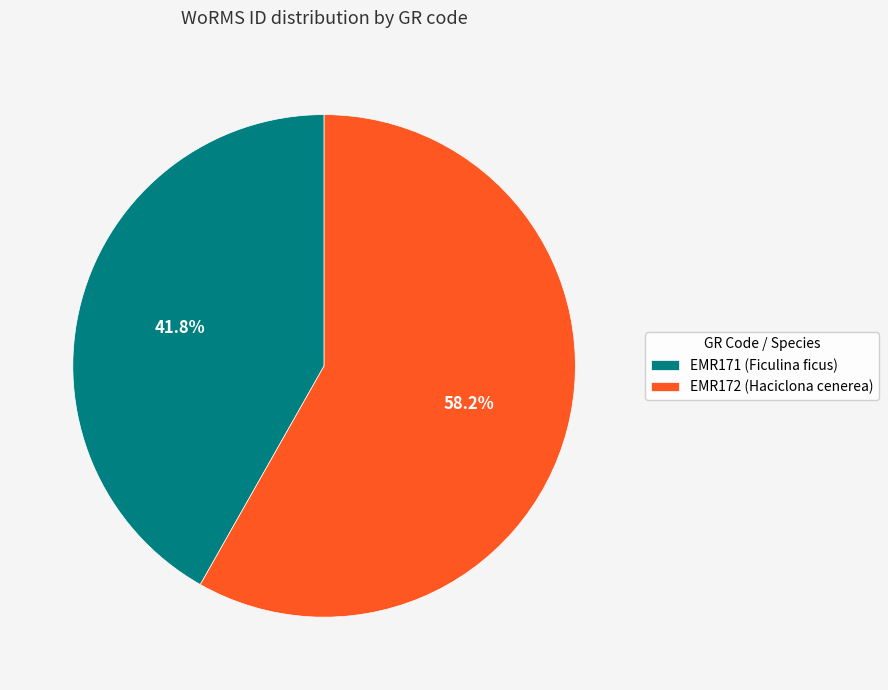

Count the number of slices in the pie.

2